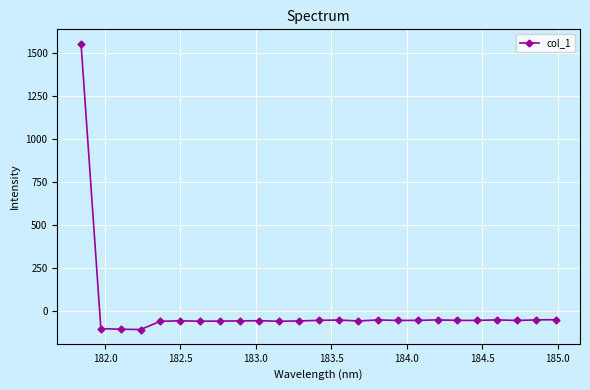

What is the maximum value shown in the chart?

1556.8